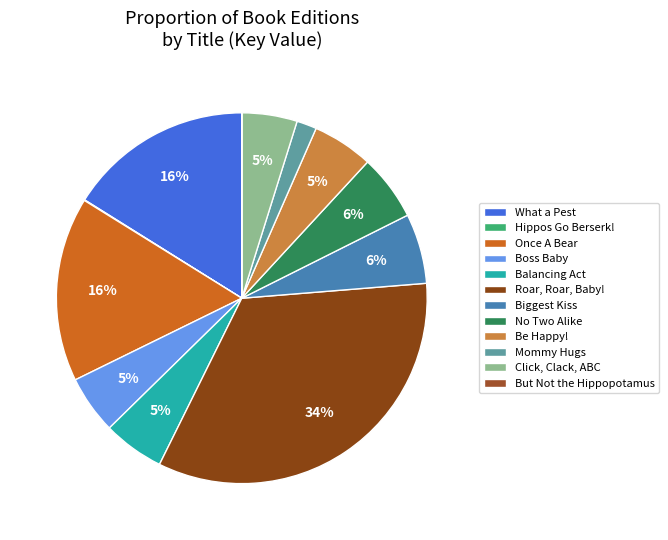

Rank the categories by value from highest to lowest.

Roar, Roar, Baby!, Once A Bear, What a Pest, Biggest Kiss, No Two Alike, Balancing Act, Be Happy!, Boss Baby, Click, Clack, ABC, Mommy Hugs, Hippos Go Berserk!, But Not the Hippopotamus